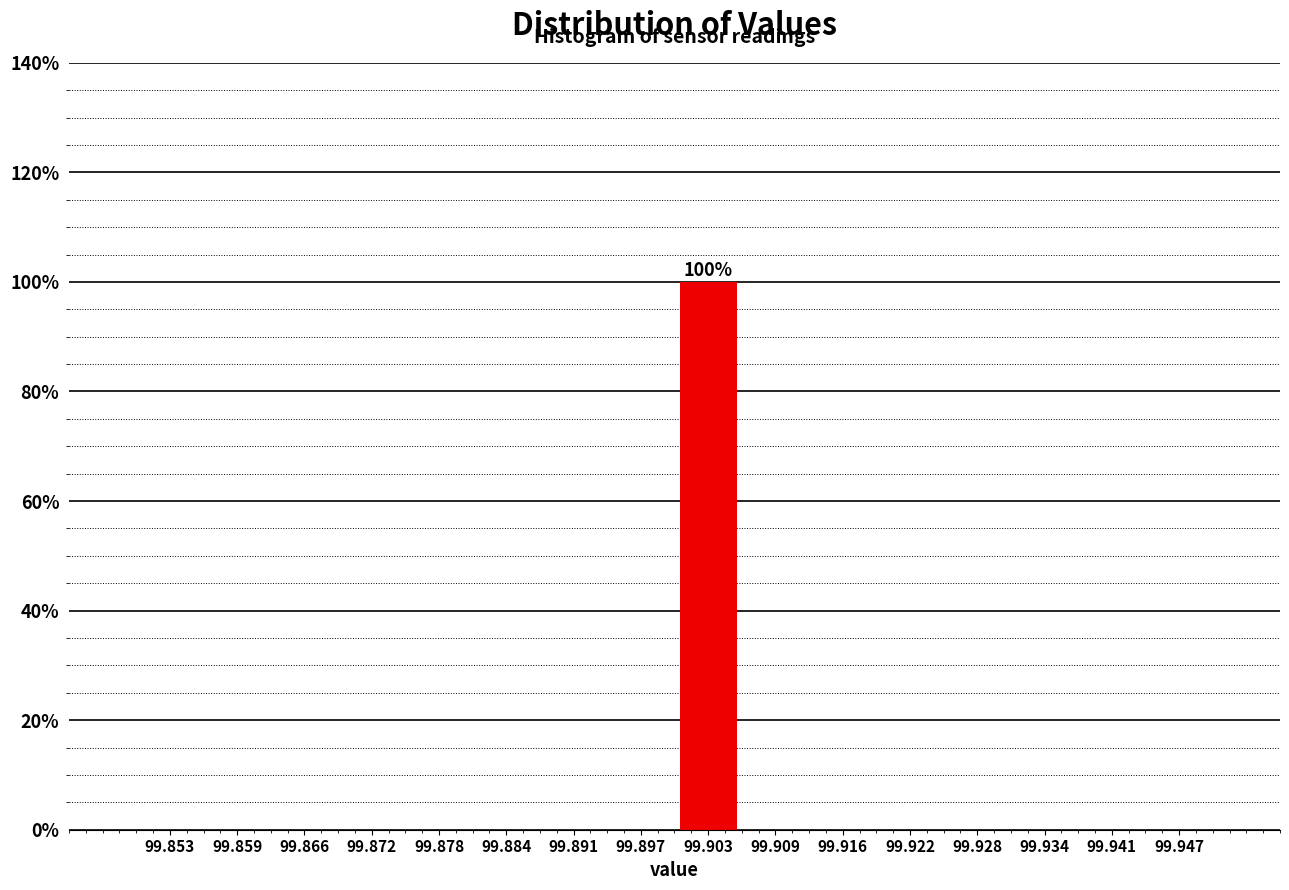

Which range on the x-axis has the tallest bar?

99.900 to 99.906